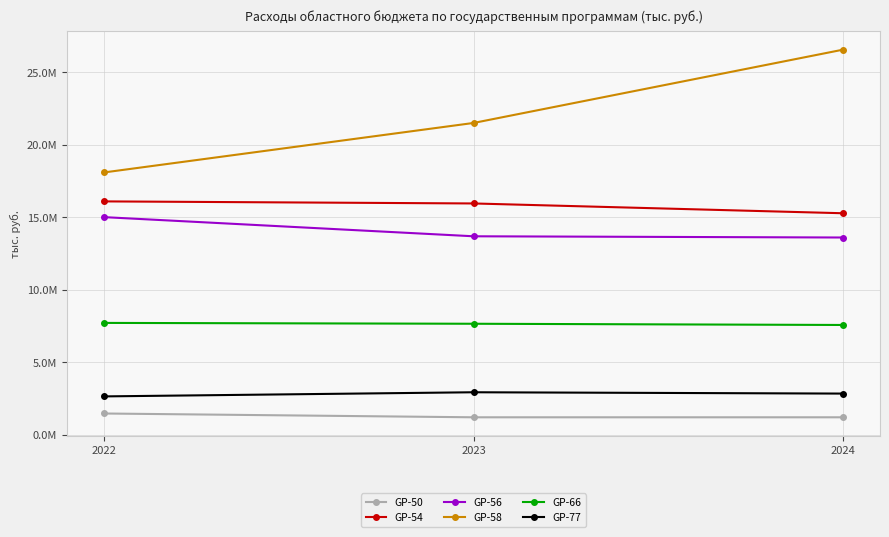

What is the spread (max minus min) of values at 2023?

20293767.8